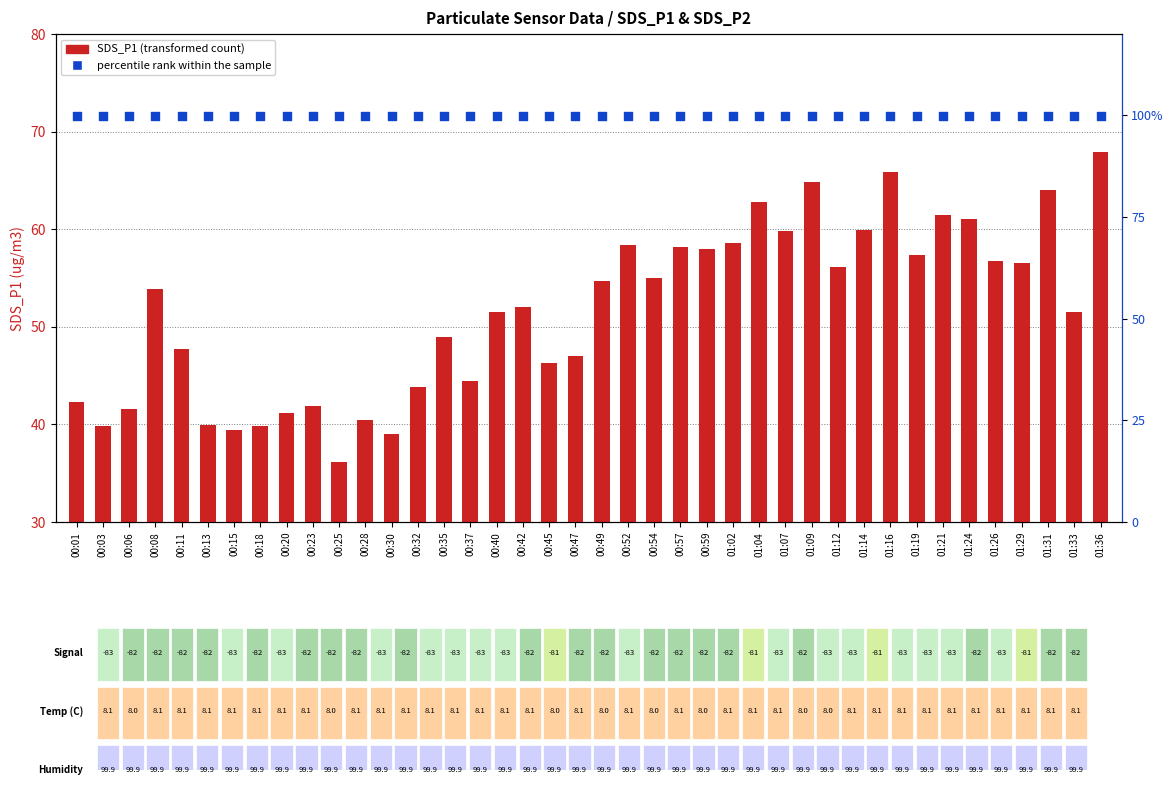

At how many categories does at least one series exceed 99?

40